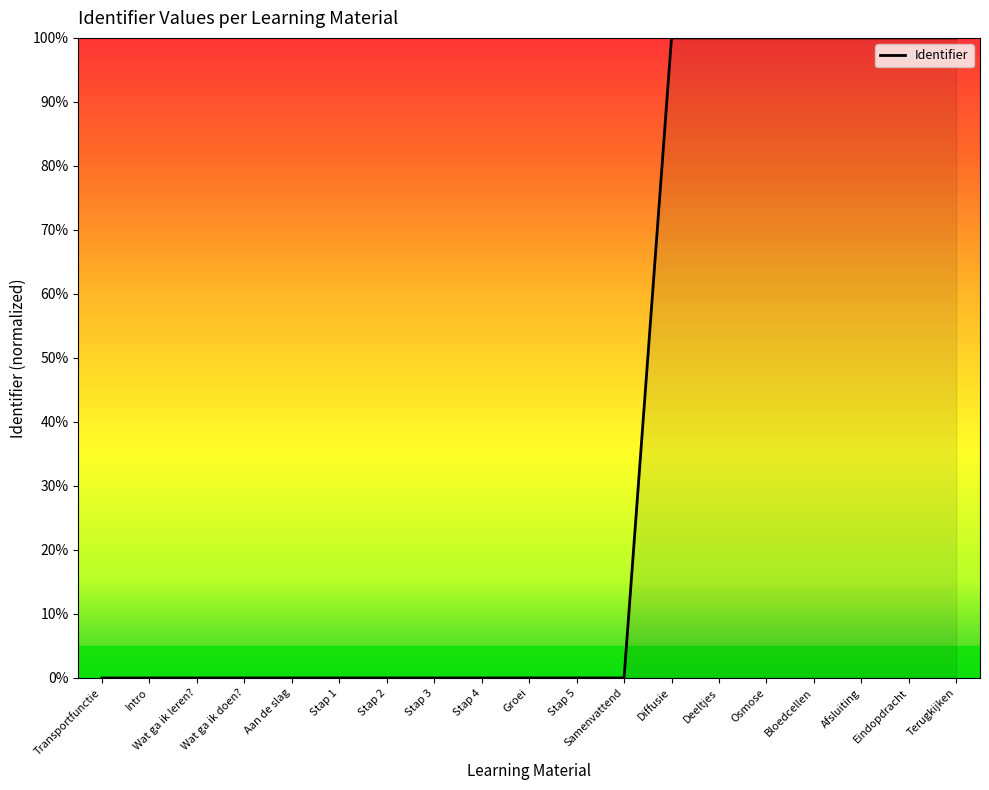

True or false: the data shows 0.0 at Samenvattend.

True